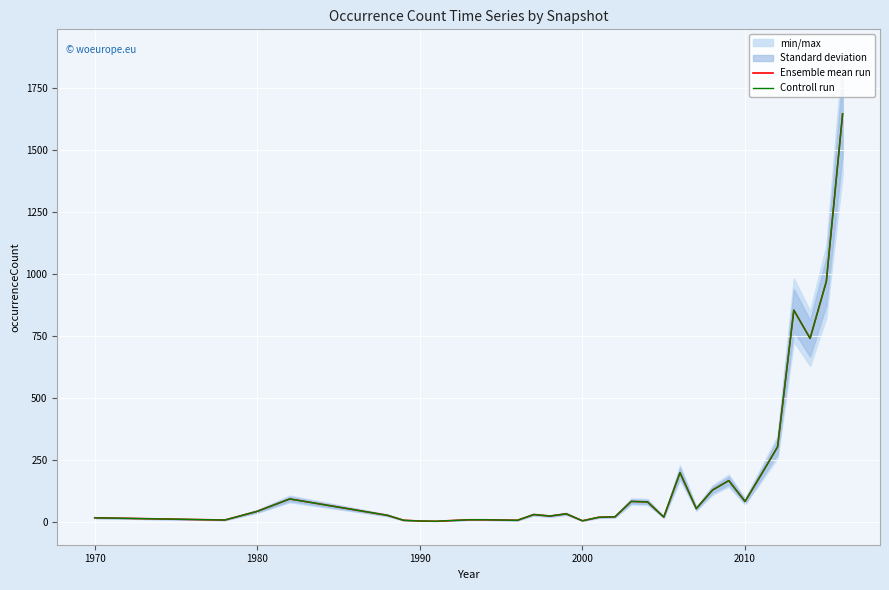

At how many categories does at least one series exceed 548?

4